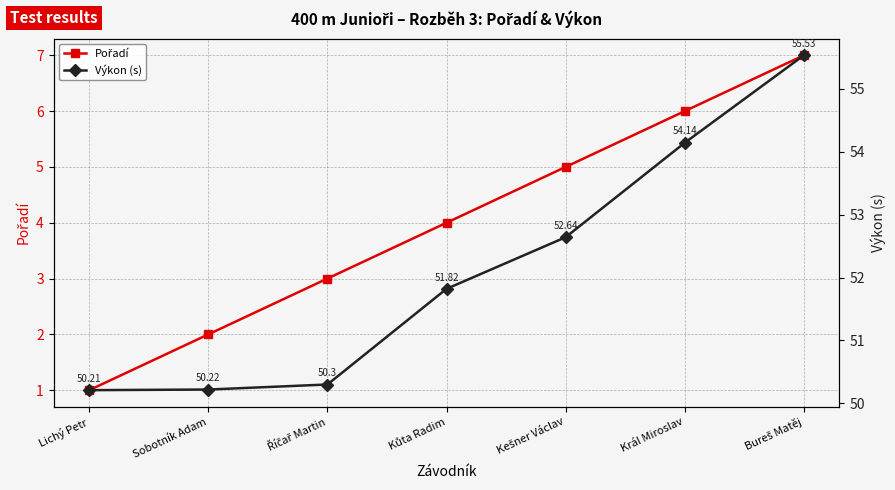

Is the value of Výkon (s) at Kůta Radim greater than the value of Pořadí at Král Miroslav?

Yes